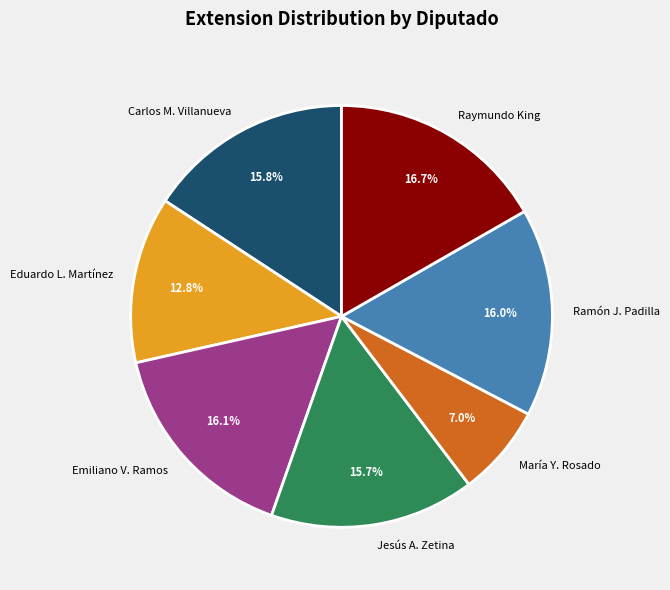

Combined, what portion of the pie is María Y. Rosado and Carlos M. Villanueva?

22.8%